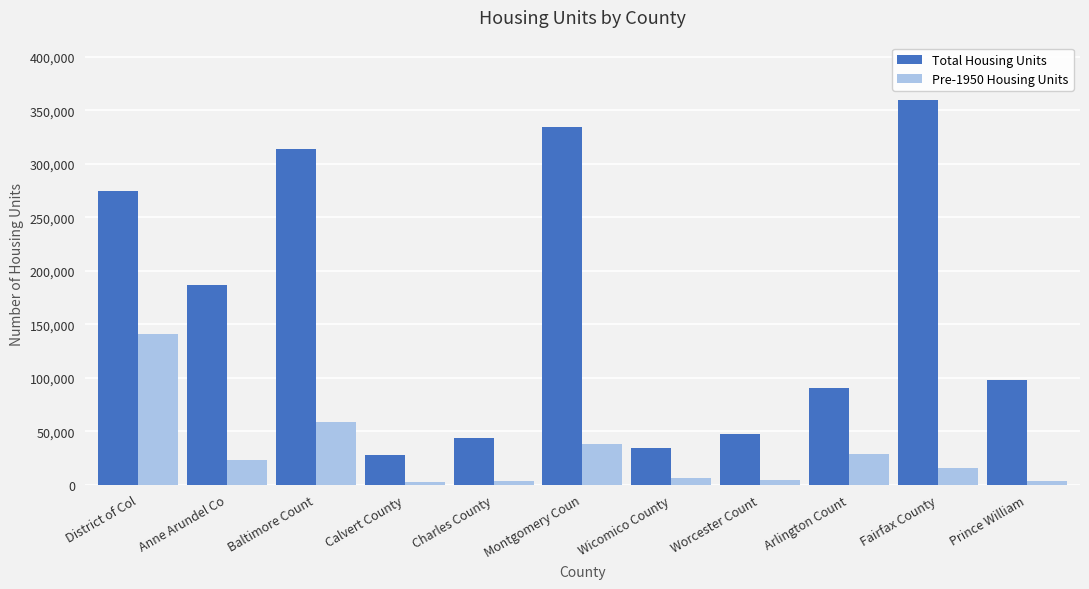

Rank the series by their average value, from lowest to highest.

Pre-1950 Housing Units, Total Housing Units